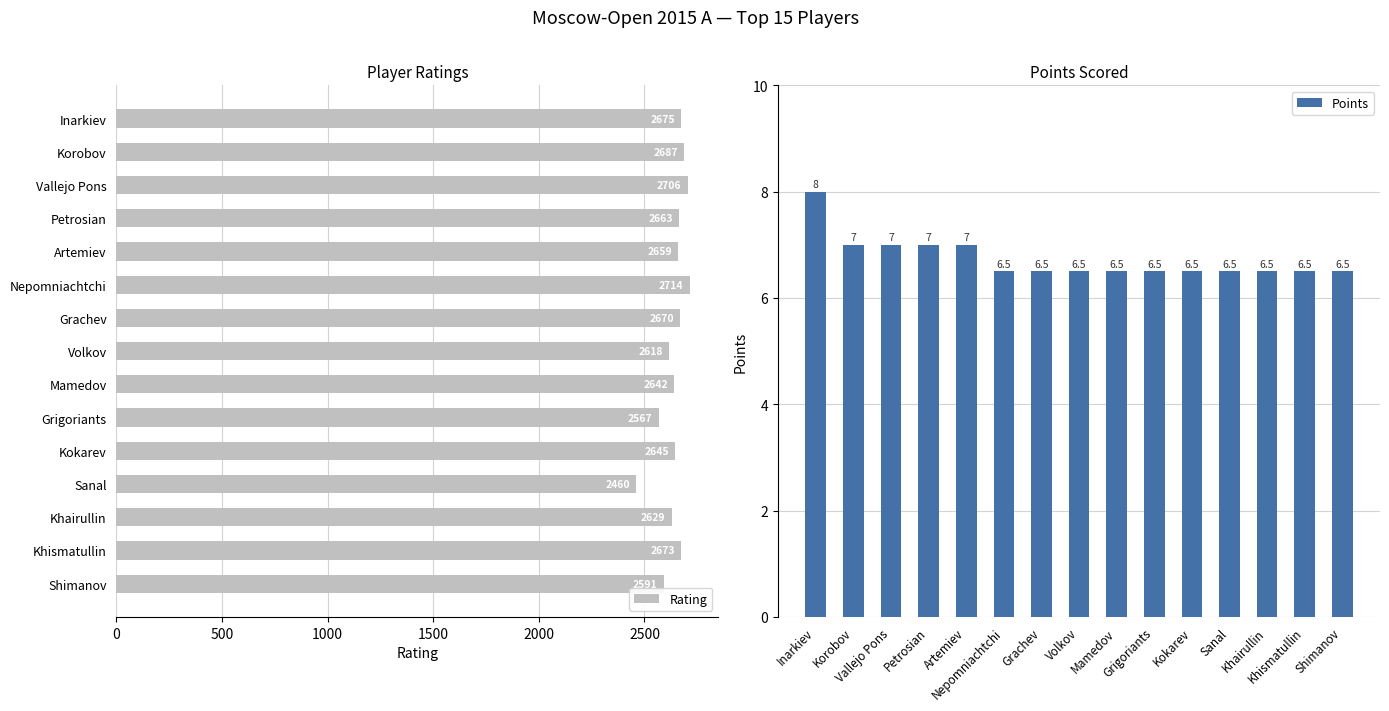

List the labels in order of Rating value, largest first.

Nepomniachtchi, Vallejo Pons, Korobov, Inarkiev, Khismatullin, Grachev, Petrosian, Artemiev, Kokarev, Mamedov, Khairullin, Volkov, Shimanov, Grigoriants, Sanal